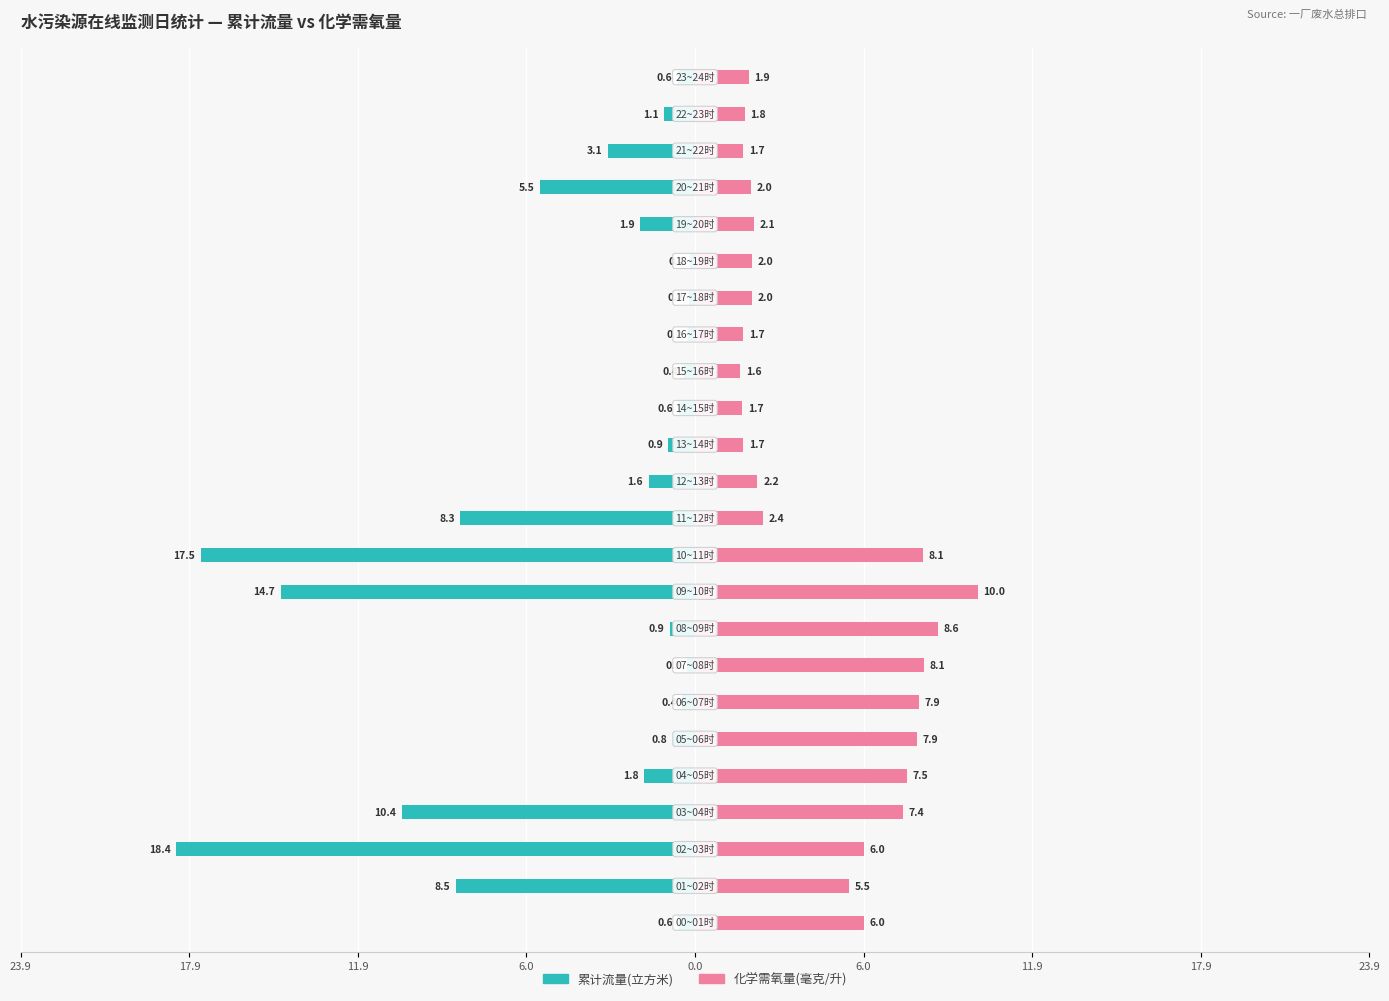

How many data points does each series have?

24